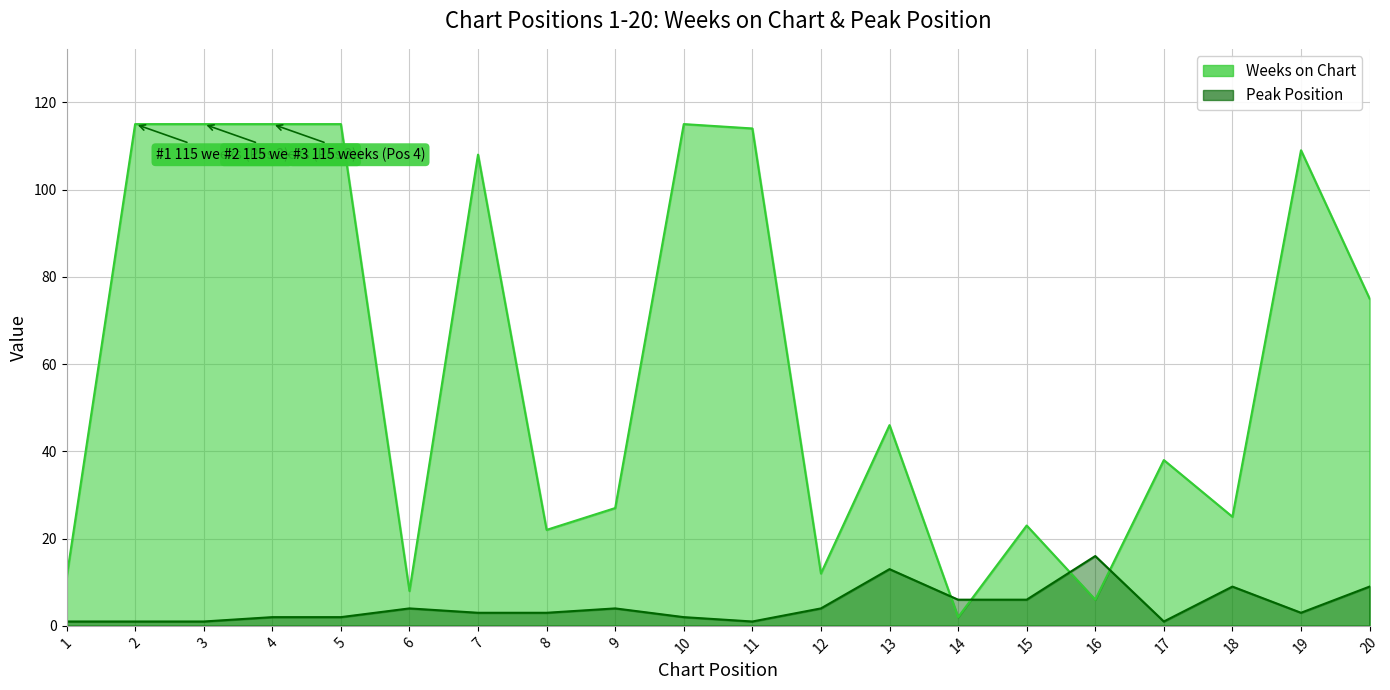

At which label does Peak Position reach its peak?

16